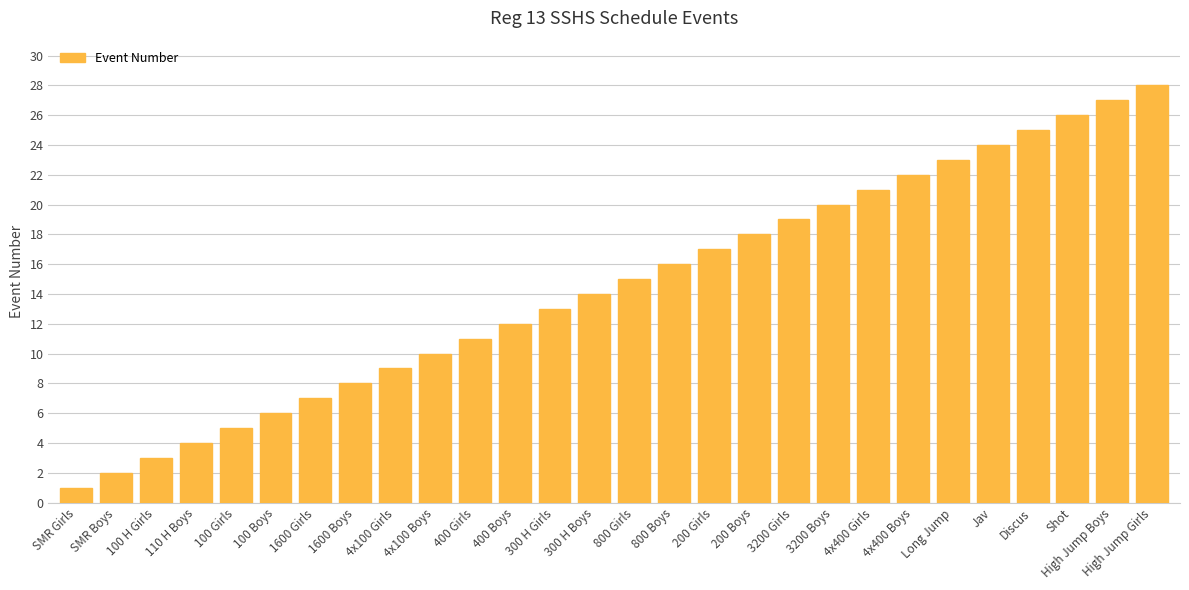

List the labels in order of value, smallest first.

SMR Girls, SMR Boys, 100 H Girls, 110 H Boys, 100 Girls, 100 Boys, 1600 Girls, 1600 Boys, 4x100 Girls, 4x100 Boys, 400 Girls, 400 Boys, 300 H Girls, 300 H Boys, 800 Girls, 800 Boys, 200 Girls, 200 Boys, 3200 Girls, 3200 Boys, 4x400 Girls, 4x400 Boys, Long Jump, Jav, Discus, Shot, High Jump Boys, High Jump Girls